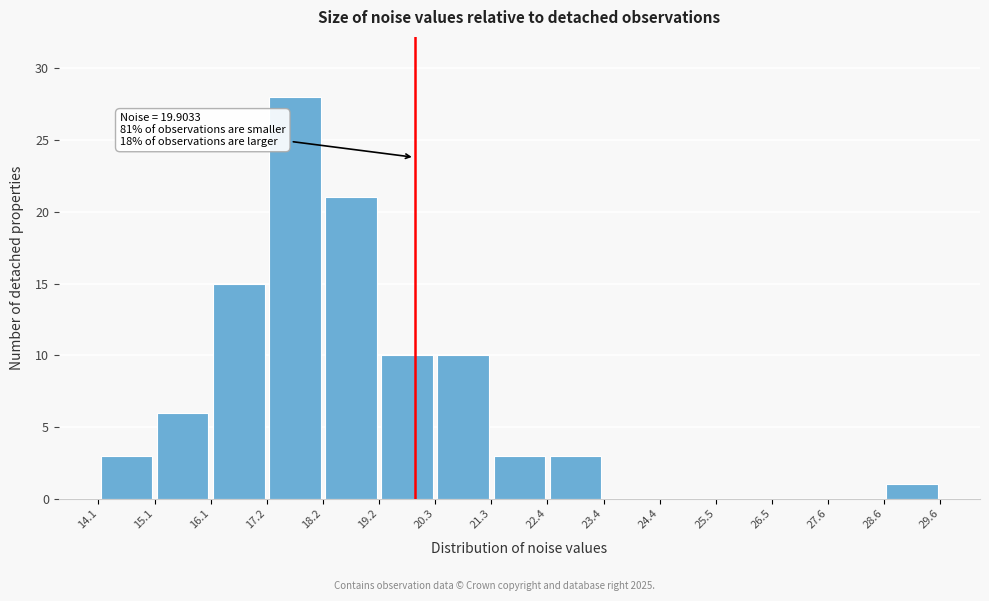

Over which range of the x-axis is the bar tallest?

17.2 to 18.2